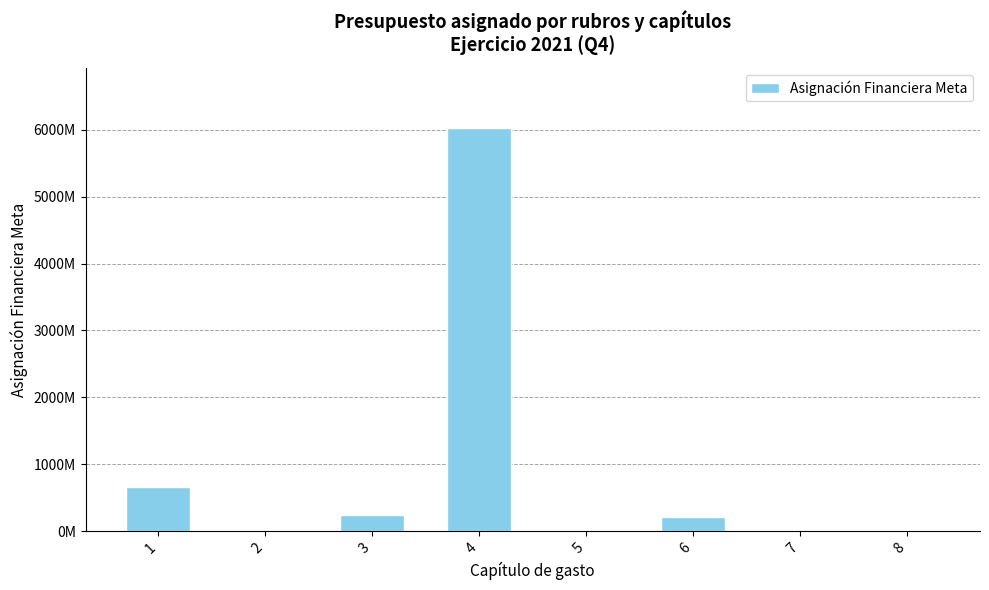

Rank the categories by value from highest to lowest.

4, 1, 3, 6, 8, 7, 2, 5